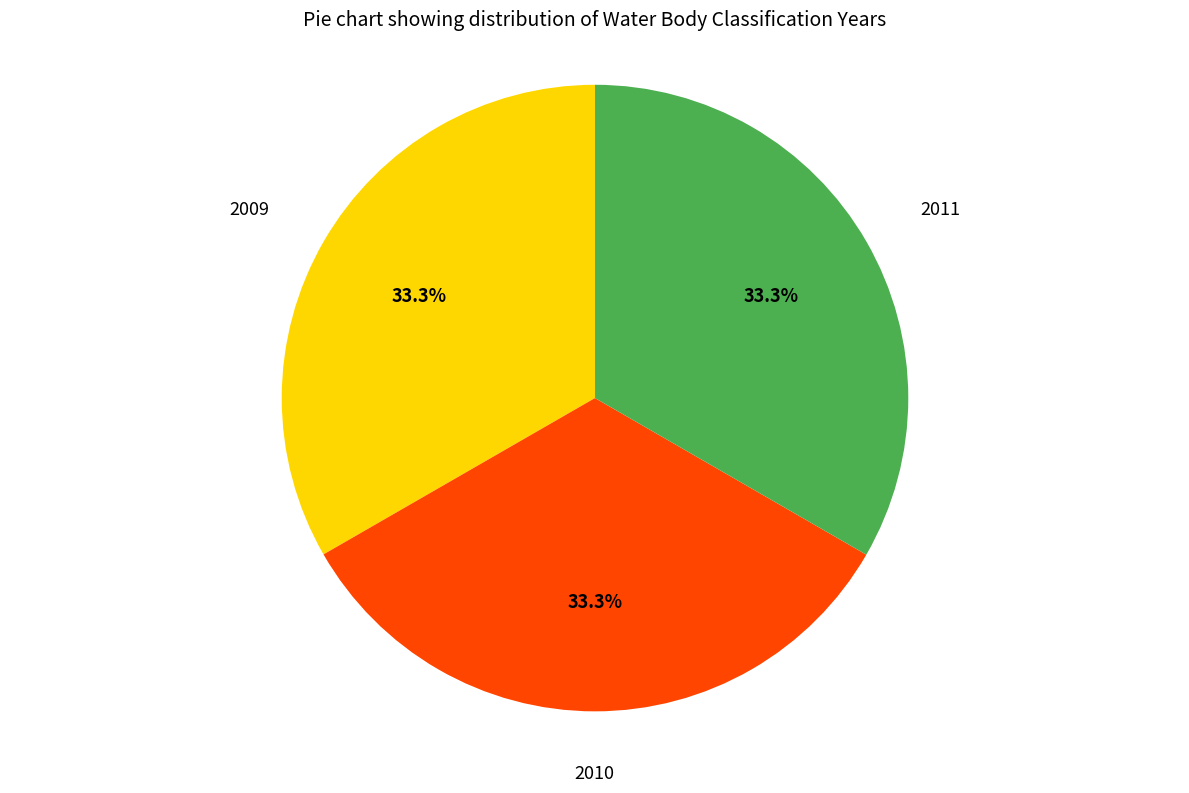

Is there a majority slice in this chart?

No